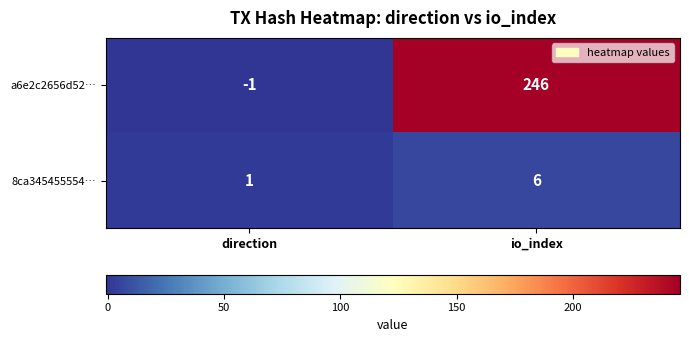

The a6e2c2656d52… series shows 246 at io_index. True or false?

True